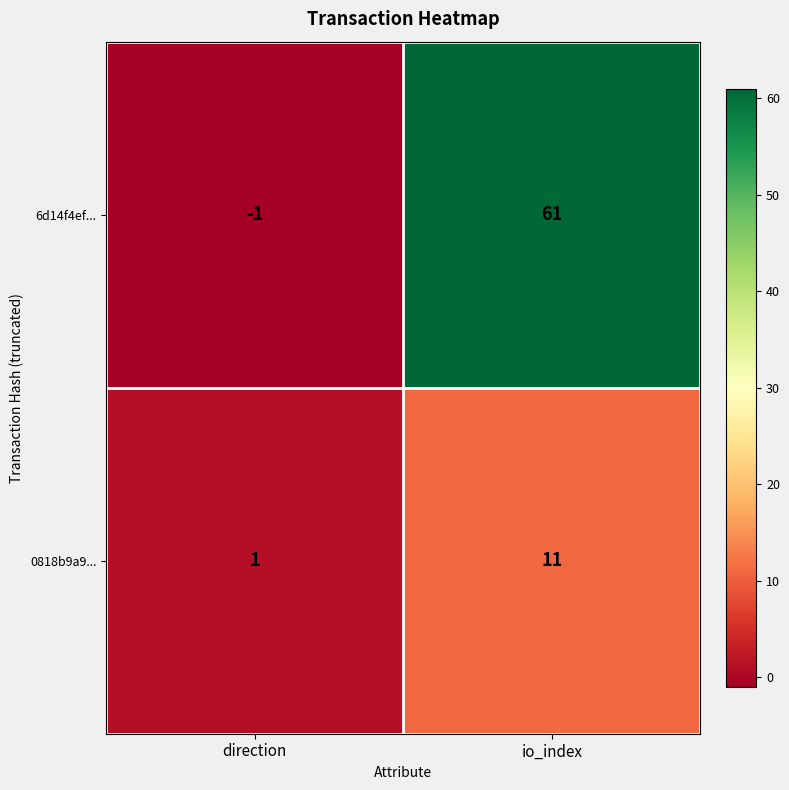

At how many categories does at least one series exceed 13?

1